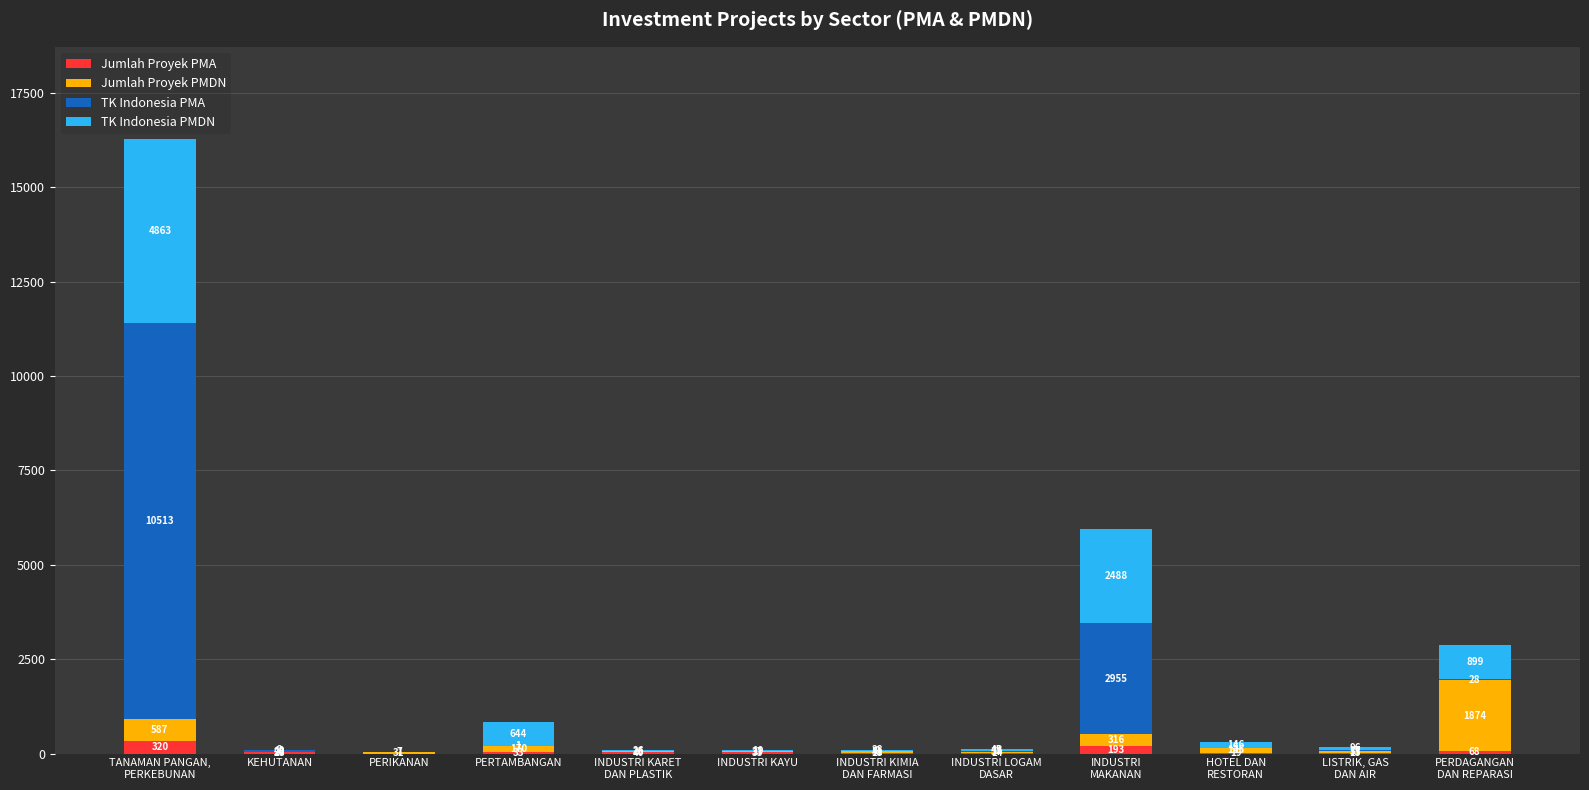

The value of Jumlah Proyek PMA at KEHUTANAN is 28. True or false?

True